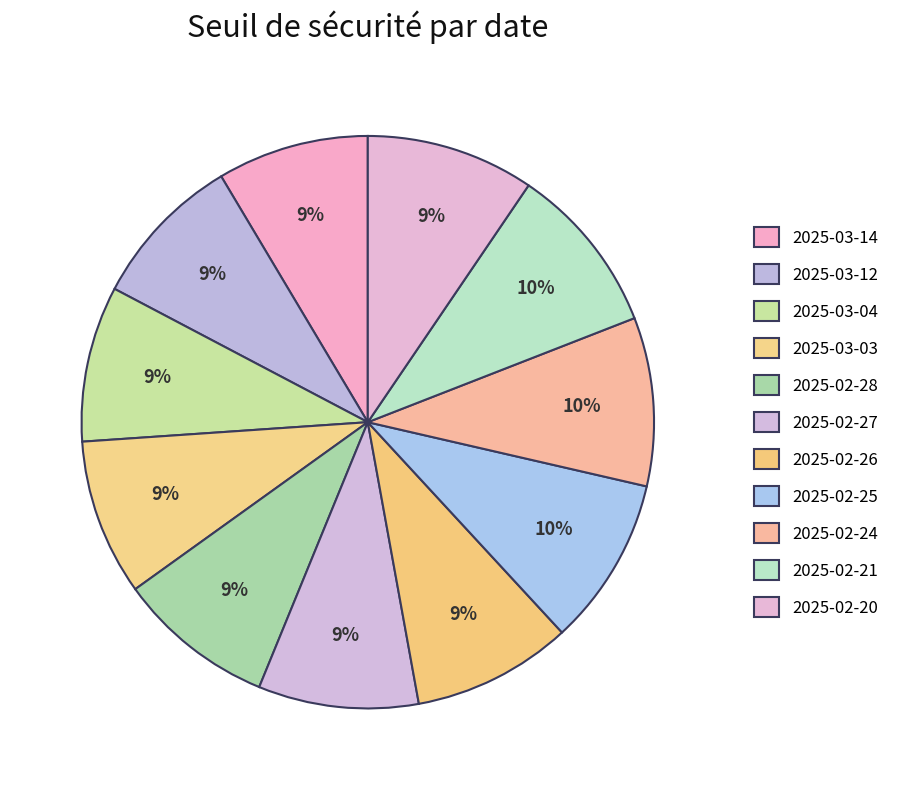

To the nearest percent, what is the combined percentage of 2025-03-14 and 2025-02-28?

17%